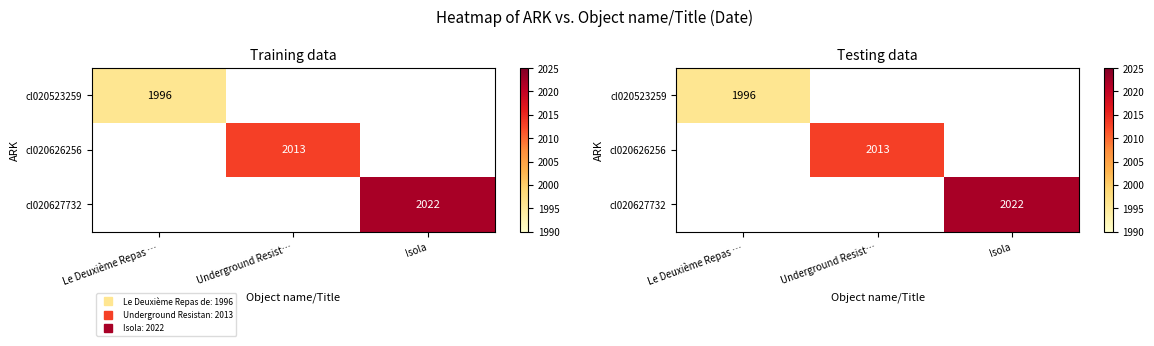

Count the number of data series in this chart.

3